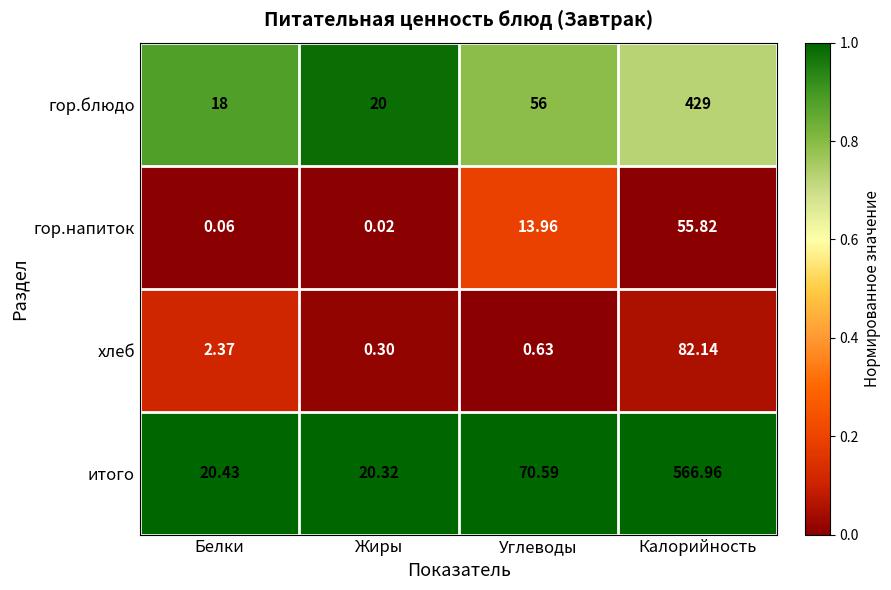

At which category does the chart reach its minimum across all series?

Жиры